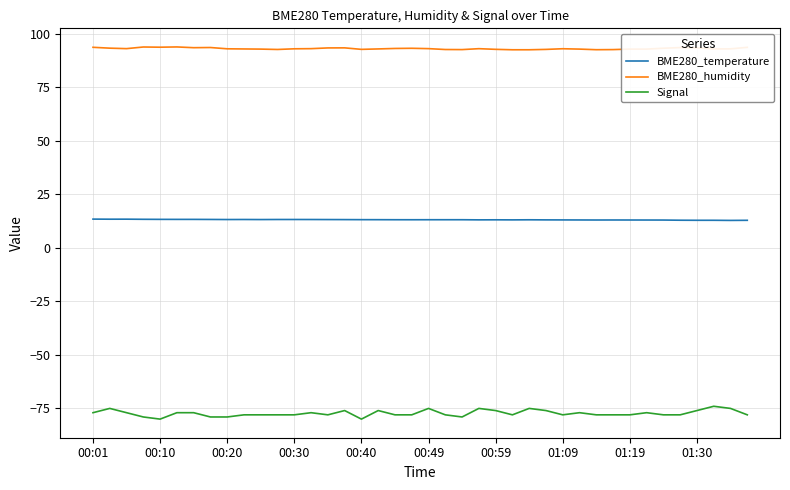

True or false: Signal and BME280_temperature cross at least once.

False